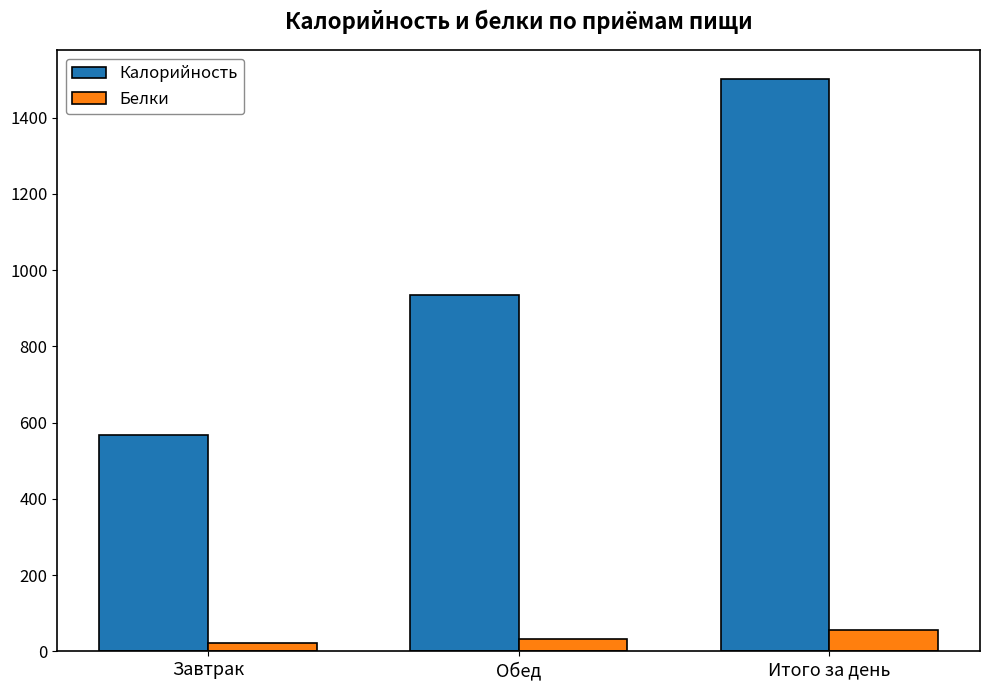

List the series in order of their overall mean, highest first.

Калорийность, Белки